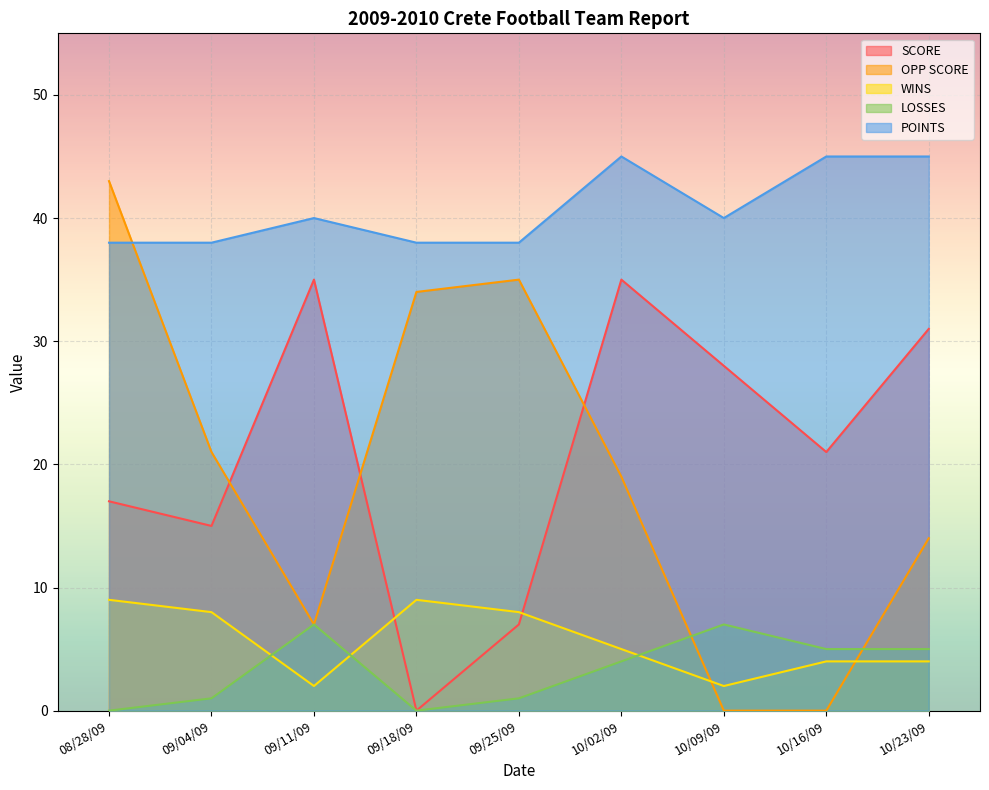

Which series has the widest spread of values?

OPP SCORE